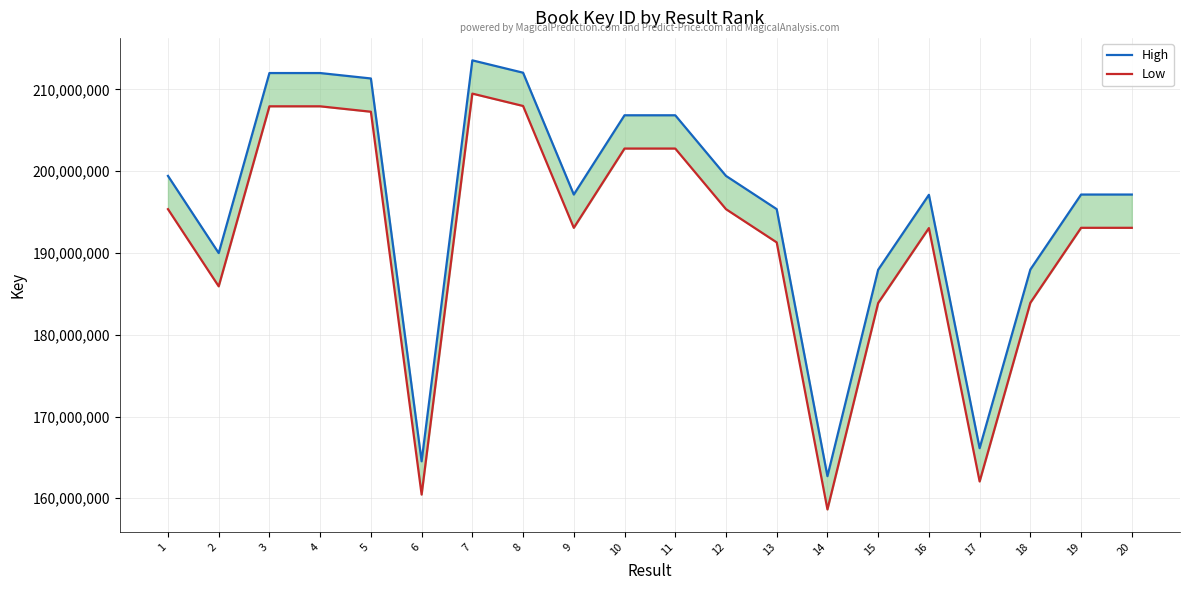

True or false: High and Low cross at least once.

False